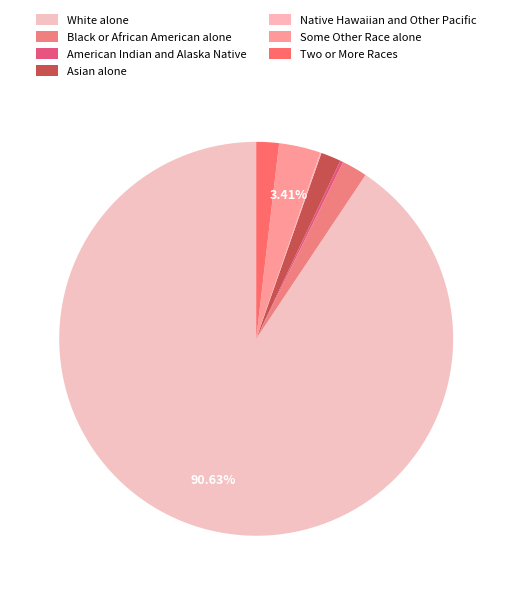

Rank the categories by value from highest to lowest.

White alone, Some Other Race alone, Black or African American alone, Two or More Races, Asian alone, American Indian and Alaska Native, Native Hawaiian and Other Pacific